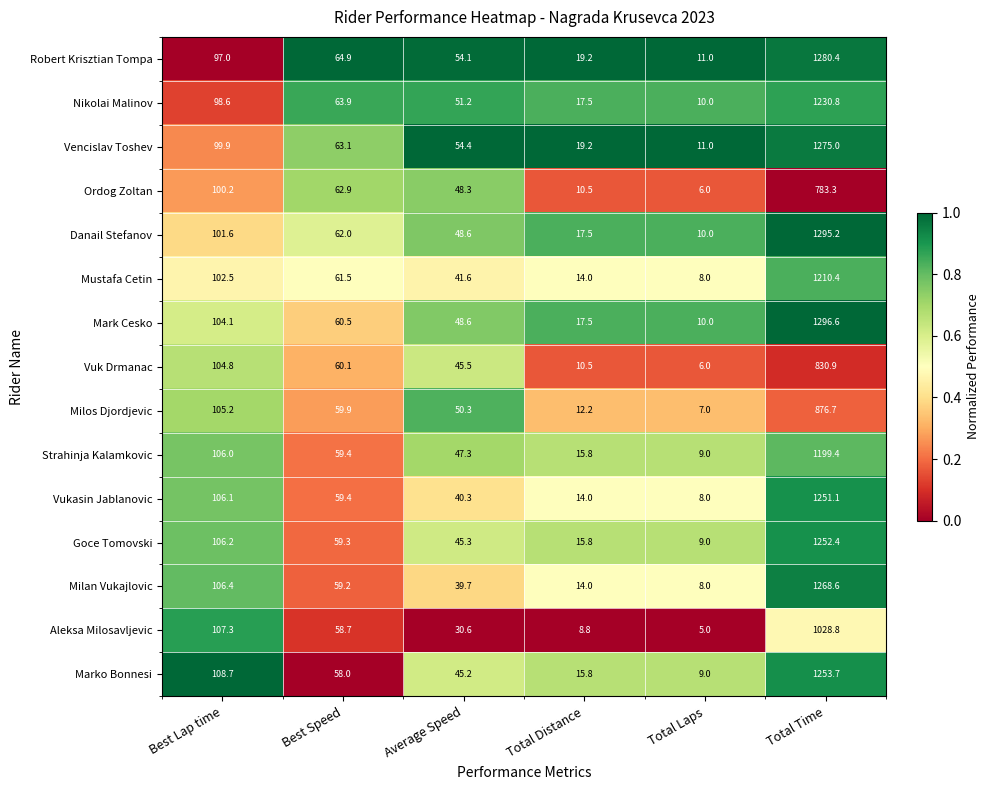

At Best Lap time, list the series in order from largest to smallest.

Marko Bonnesi, Aleksa Milosavljevic, Milan Vukajlovic, Goce Tomovski, Vukasin Jablanovic, Strahinja Kalamkovic, Milos Djordjevic, Vuk Drmanac, Mark Cesko, Mustafa Cetin, Danail Stefanov, Ordog Zoltan, Vencislav Toshev, Nikolai Malinov, Robert Krisztian Tompa